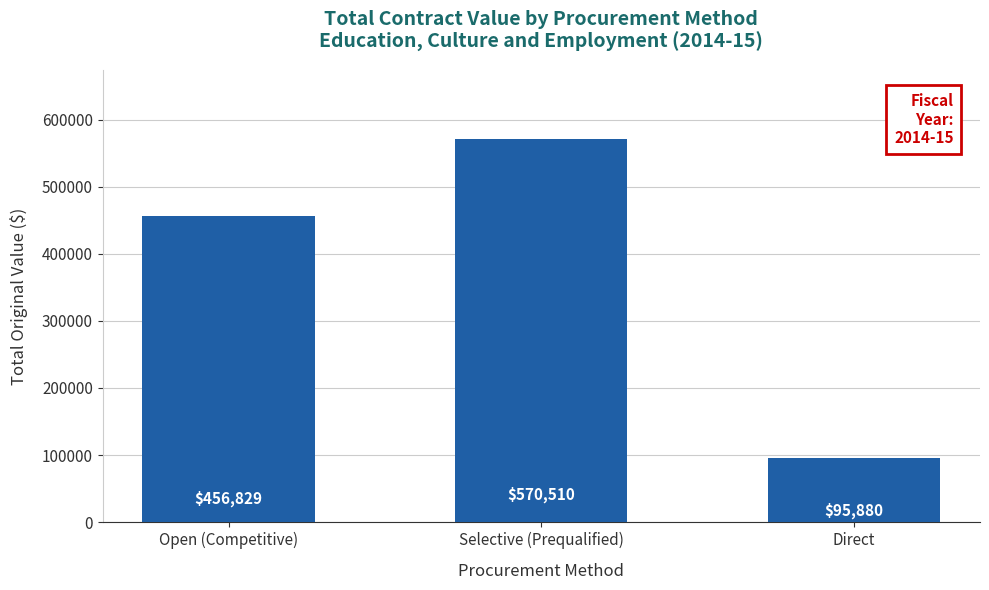

Approximately how many times larger is the value at Selective (Prequalified) compared to Direct?

6.0